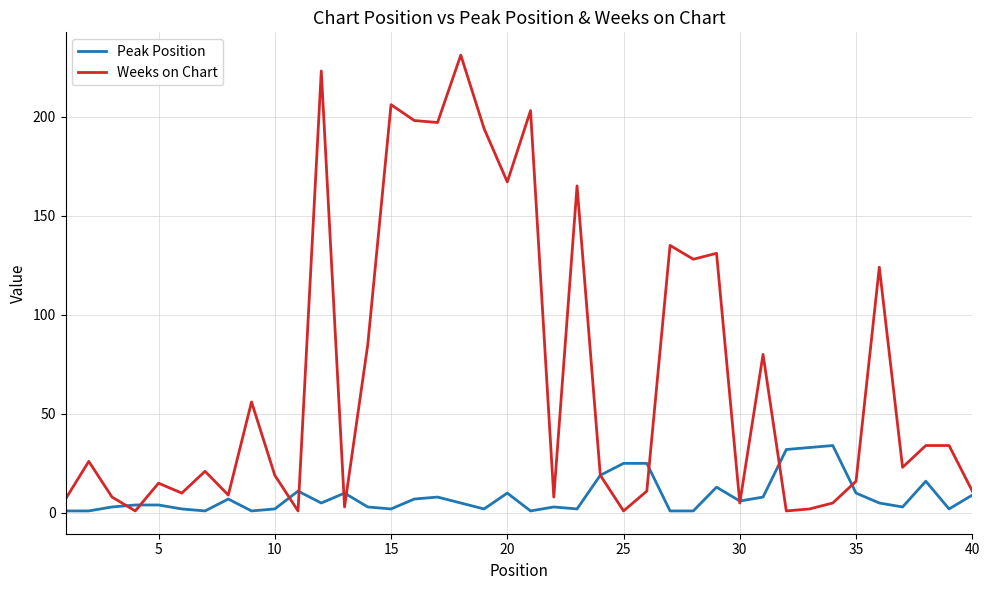

Which series has the widest spread of values?

Weeks on Chart